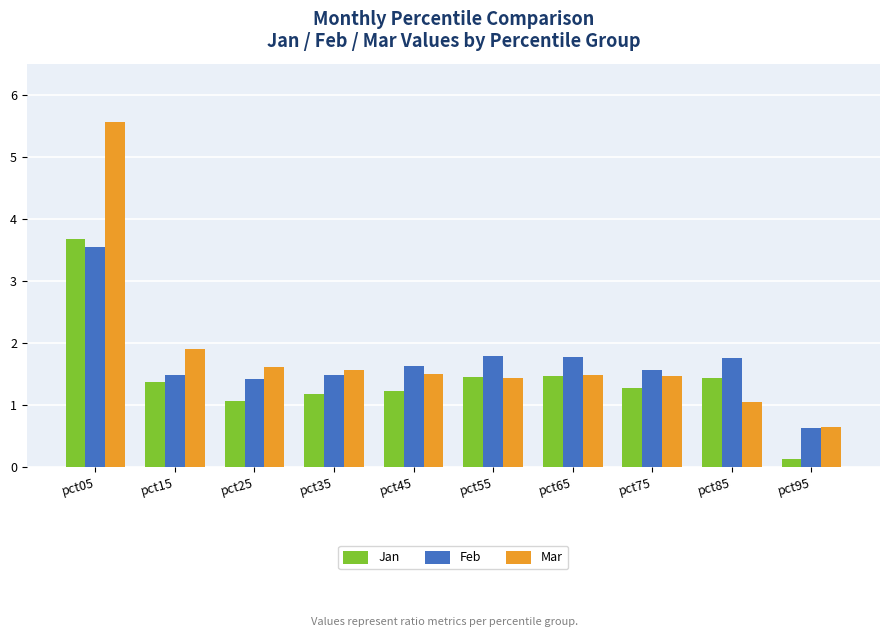

What is the spread (max minus min) of values at pct85?

0.7